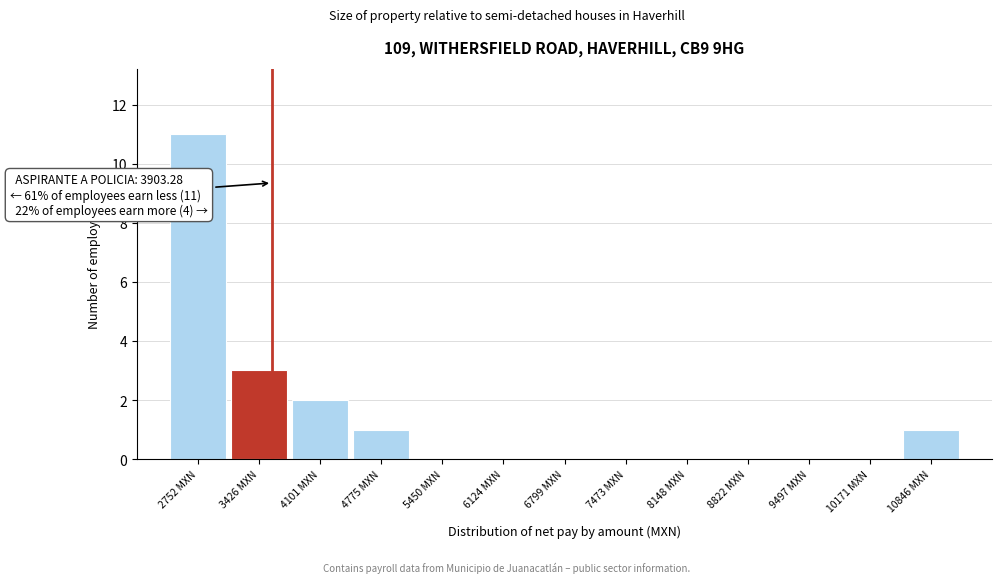

Reading right to left, transcribe all the data shown in this chart.

10846 MXN=1	10171 MXN=0	9497 MXN=0	8822 MXN=0	8148 MXN=0	7473 MXN=0	6799 MXN=0	6124 MXN=0	5450 MXN=0	4775 MXN=1	4101 MXN=2	3426 MXN=3	2752 MXN=11